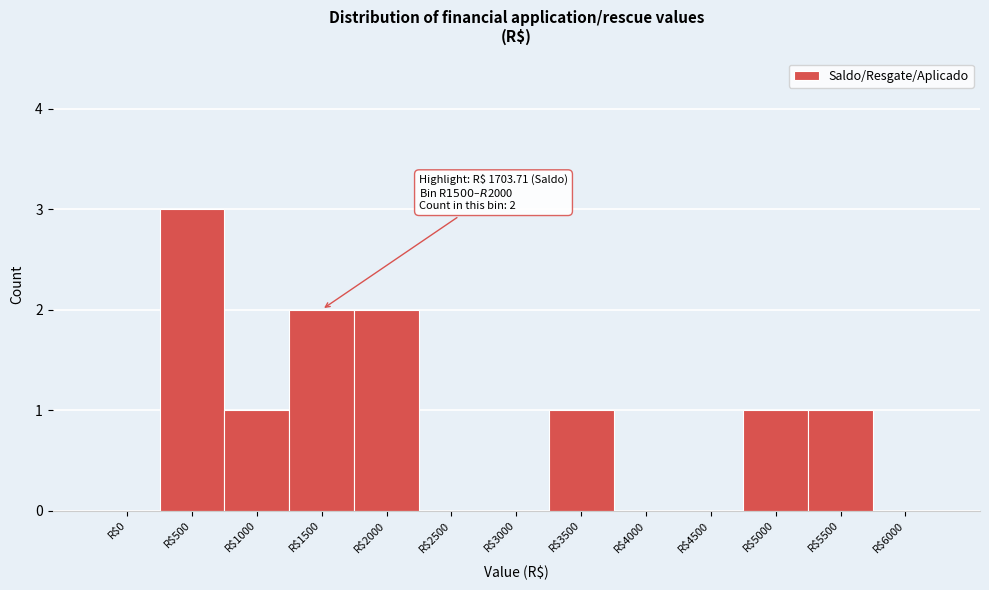

What value does the data have at R$500?

3